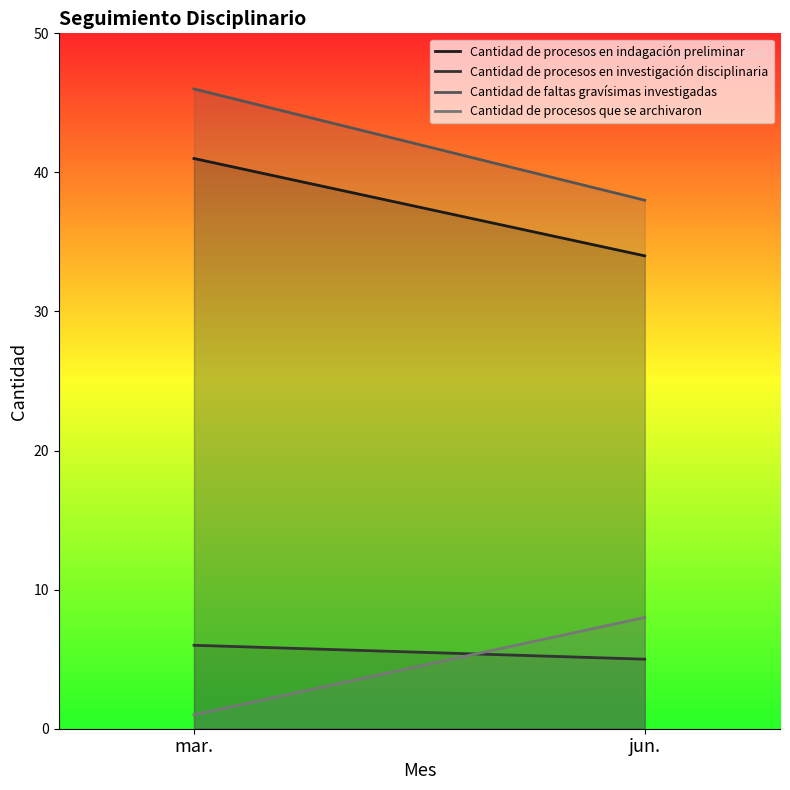

What position from the left is jun.?

2